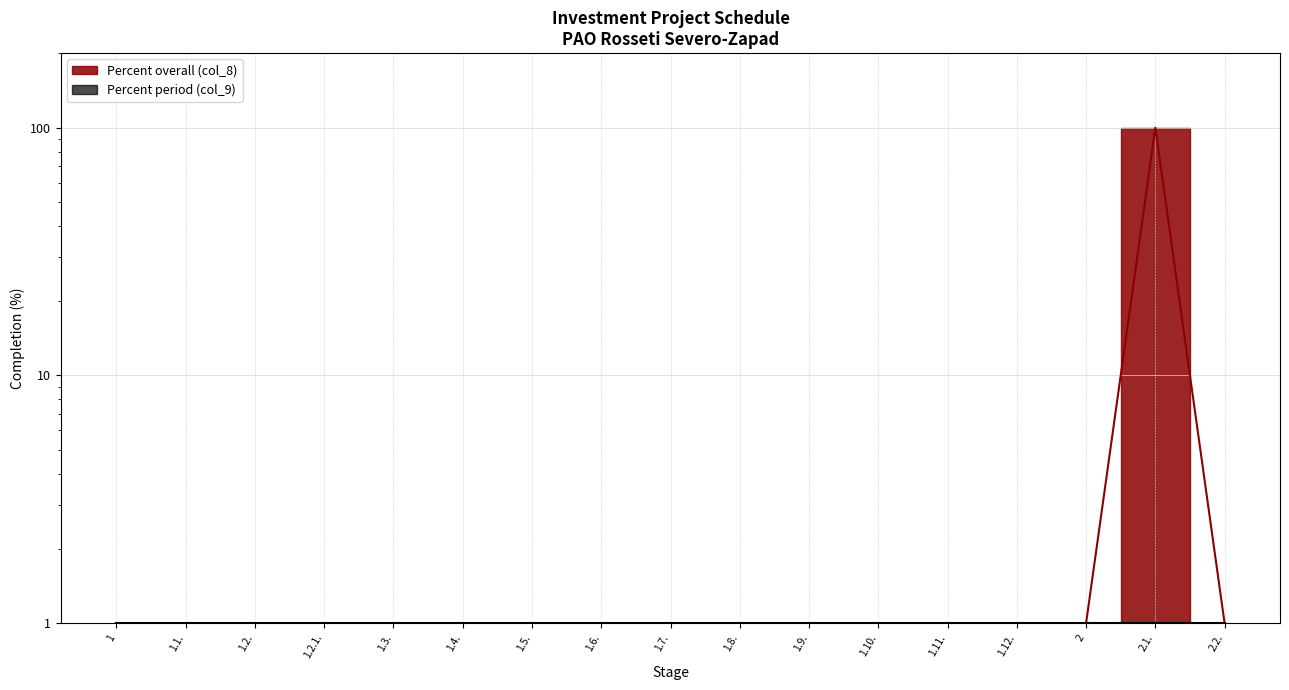

What is the sum of the values at 2.2. and 1.12.?

2